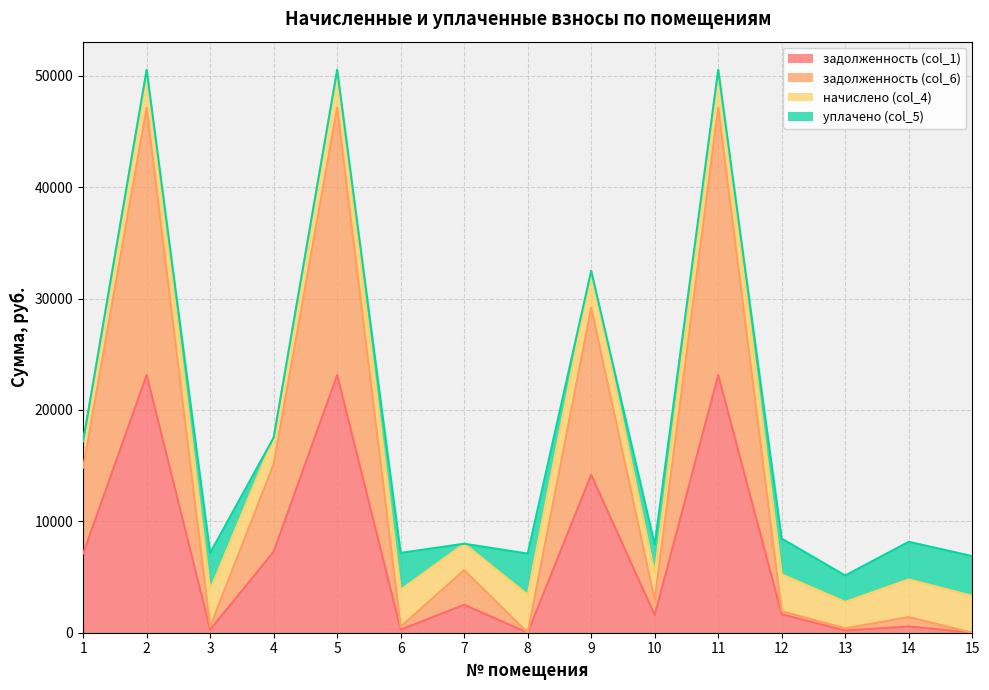

What is the sum of the задолженность (col_1) values at 7 and 14?

3075.9